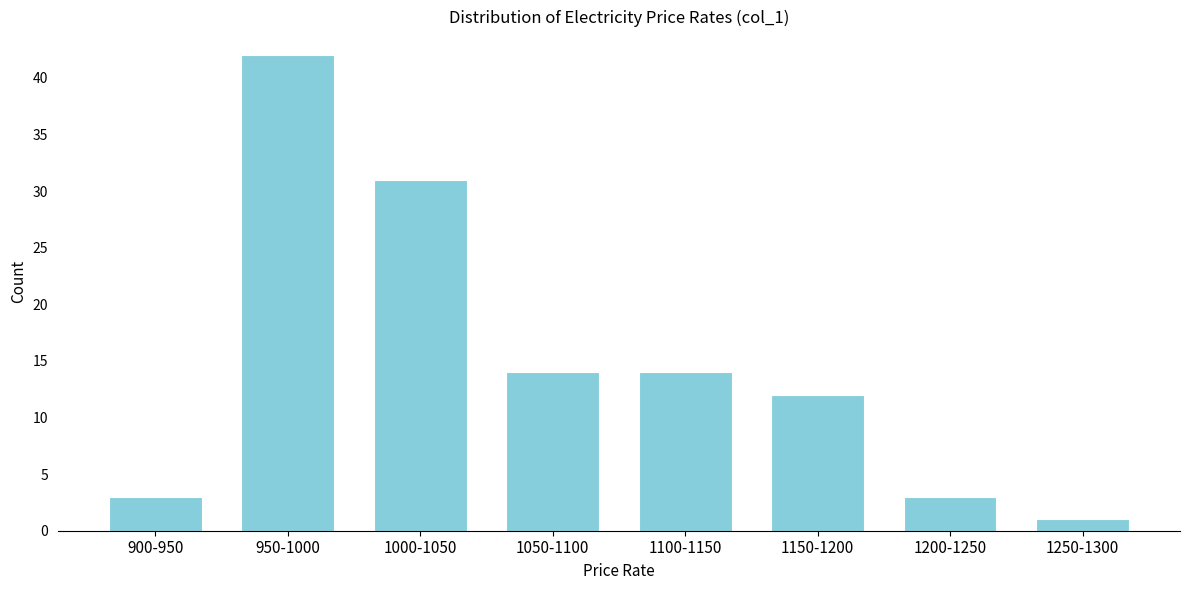

Reading left to right, what are all the values shown in this chart?

3	42	31	14	14	12	3	1